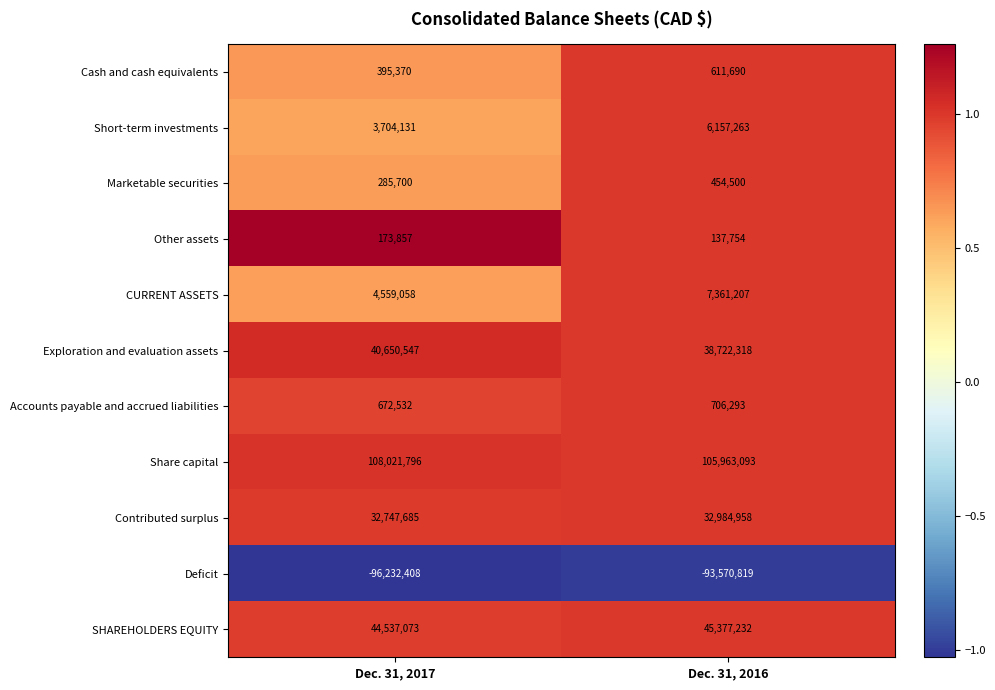

What is the sum of all Short-term investments values?

9861394